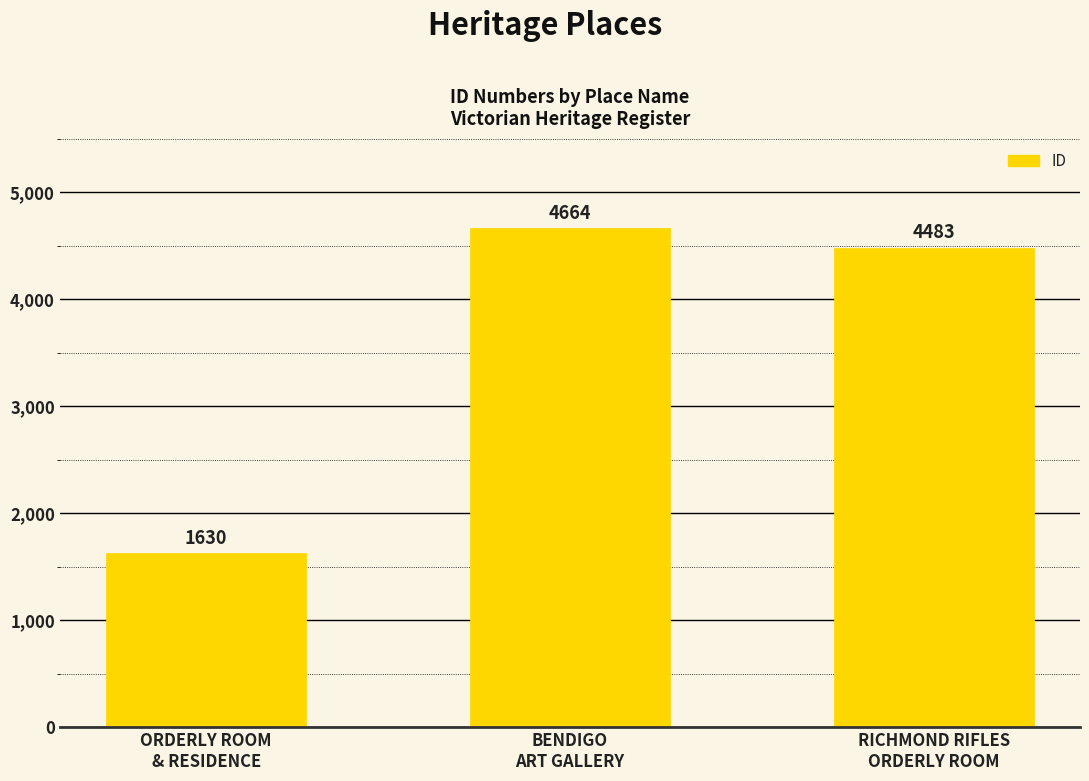

Reading right to left, what are all the values shown in this chart?

4483	4664	1630